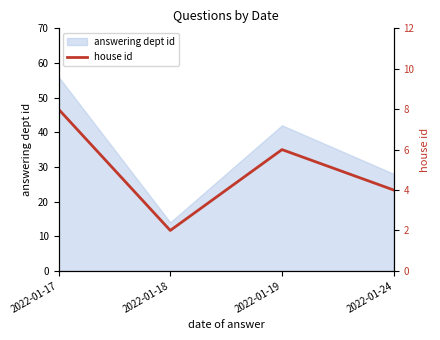

Which category has the highest value in the answering dept id series?

2022-01-17